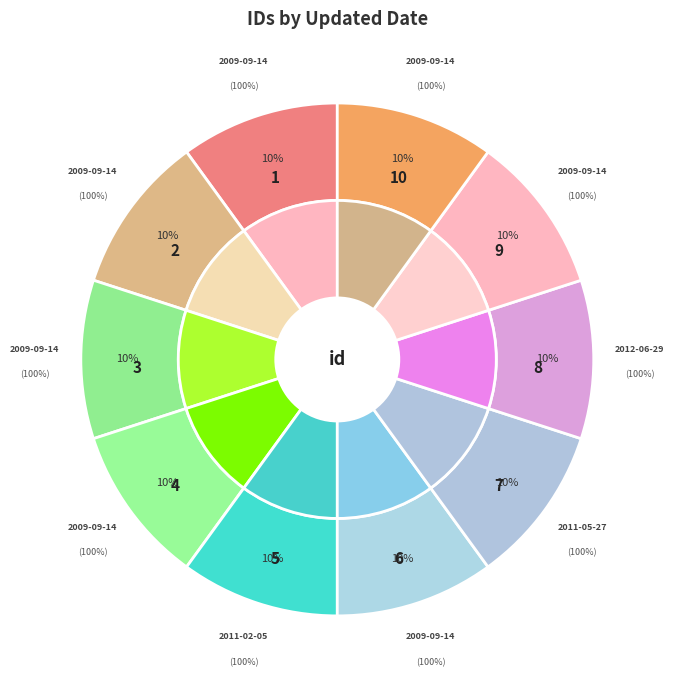

Rank the categories by value from highest to lowest.

2009-09-14, 2009-09-14, 2012-06-29, 2011-05-27, 2009-09-14, 2011-02-05, 2009-09-14, 2009-09-14, 2009-09-14, 2009-09-14